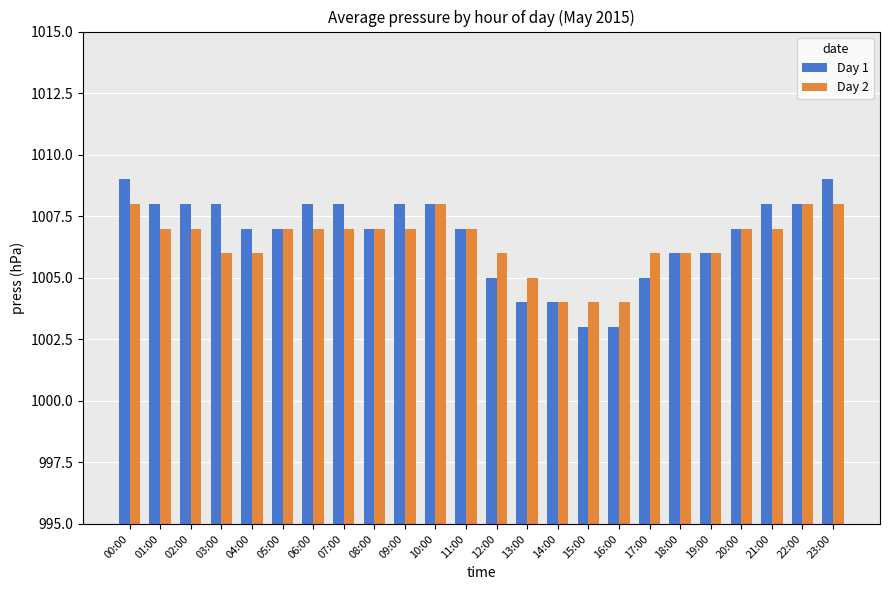

Which series has the widest spread of values?

Day 1